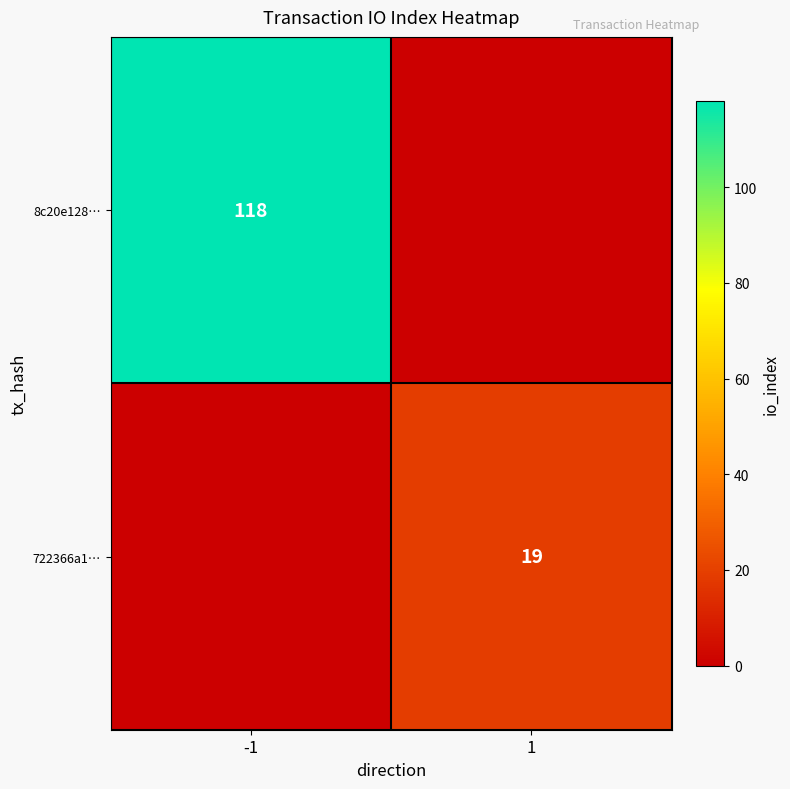

Is it true that 8c20e128… equals 175 at -1?

False